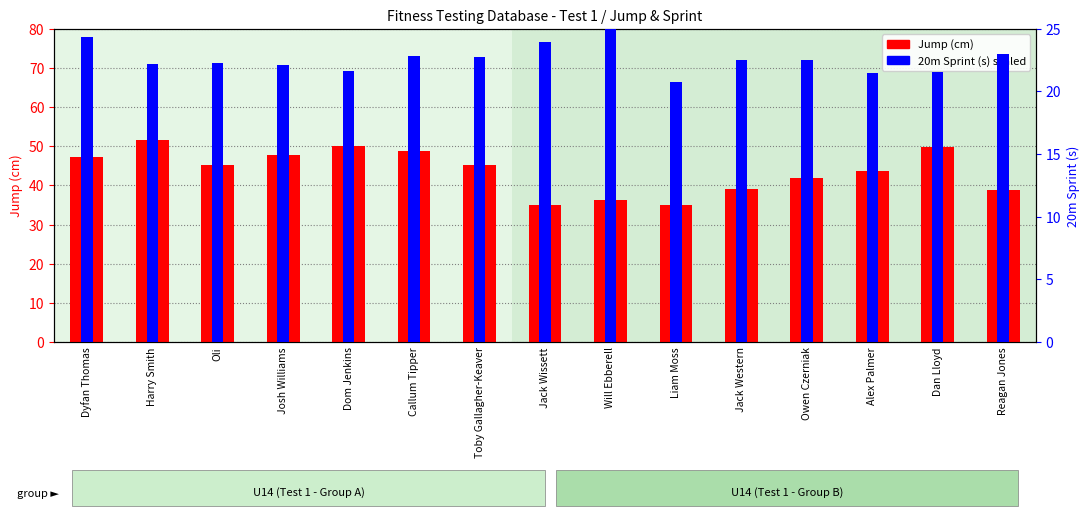

Rank the series by their maximum value, from highest to lowest.

Jump (cm), 20m Sprint (s)